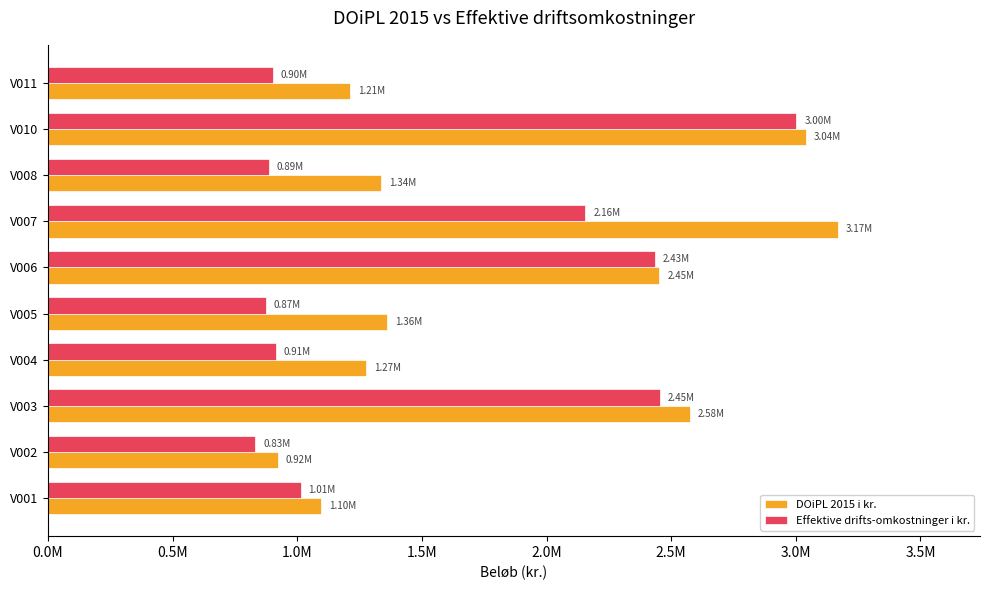

What are all the series names shown in the legend?

DOiPL 2015 i kr., Effektive drifts-omkostninger i kr.